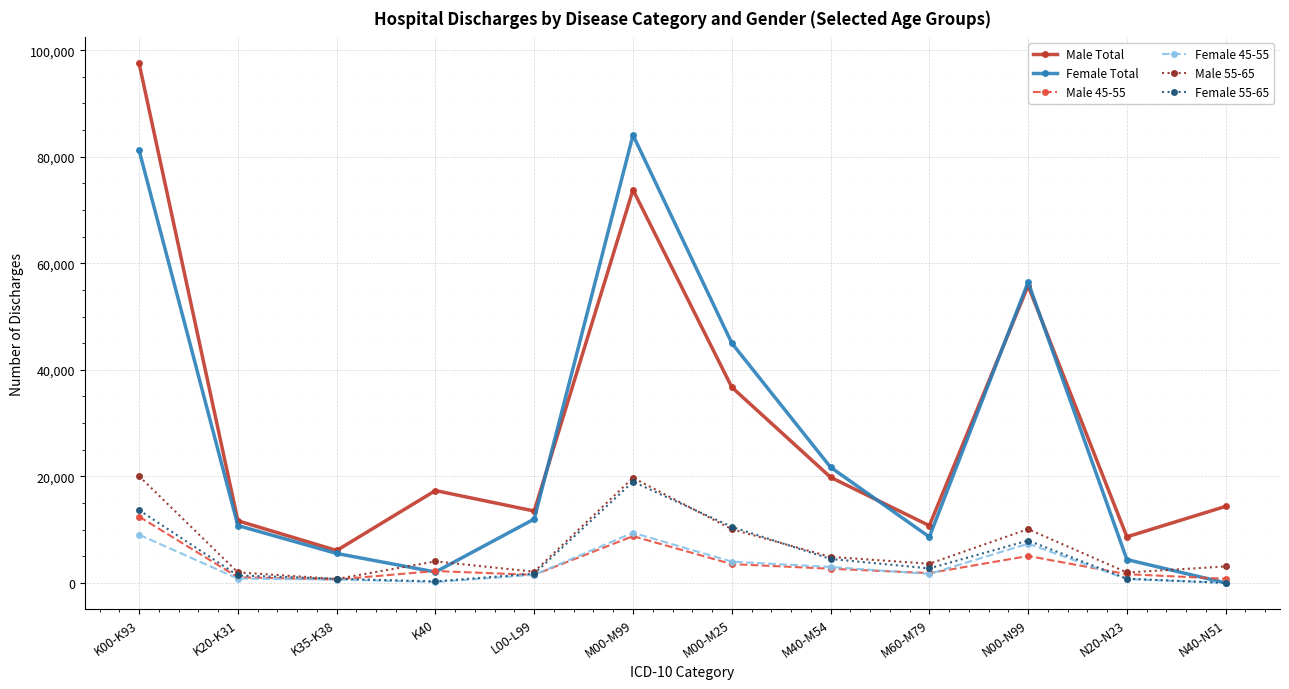

True or false: Male 45-55 has a value of 2232 at K40.

True